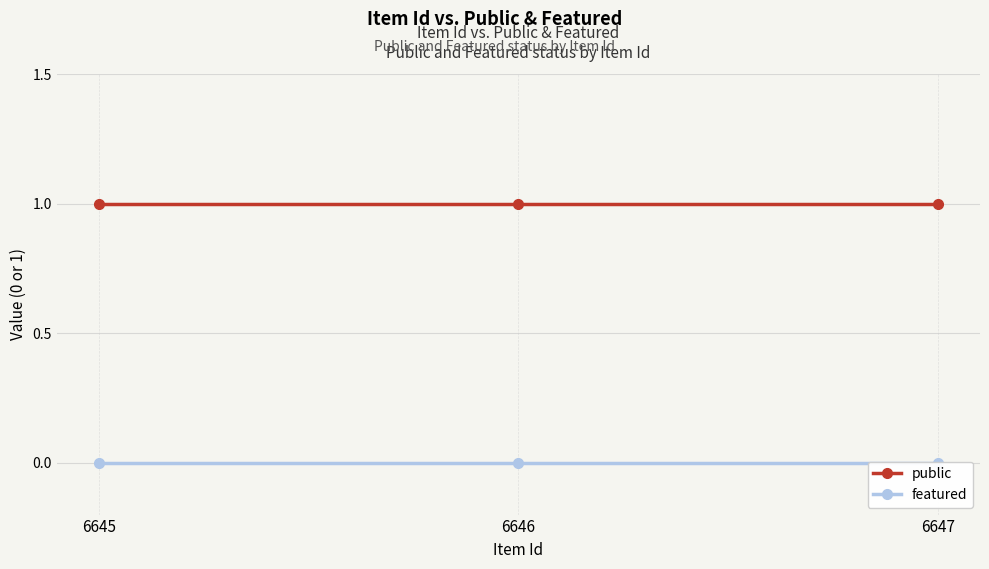

Is the value of featured at 6645 greater than the value of public at 6647?

No